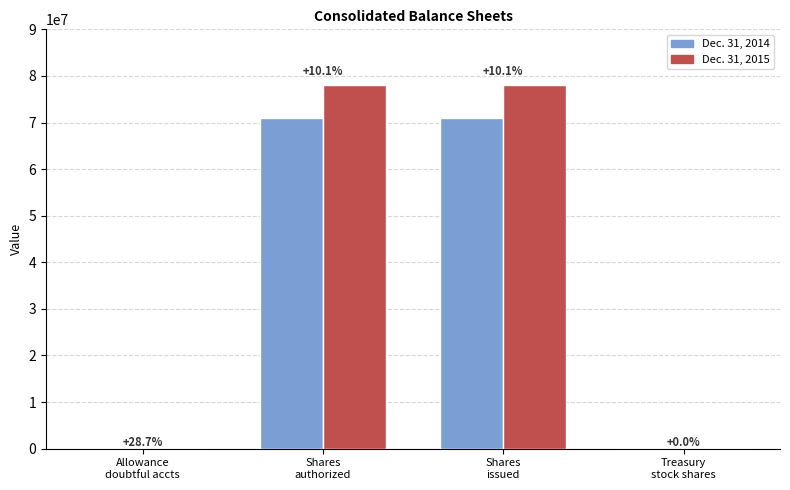

Does the chart contain stacked bars?

No